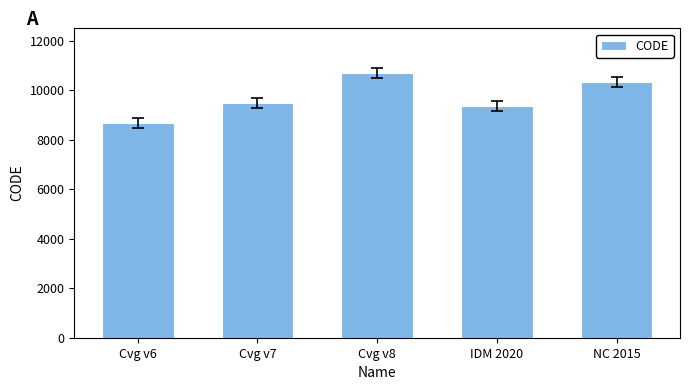

What is the average value?

9713